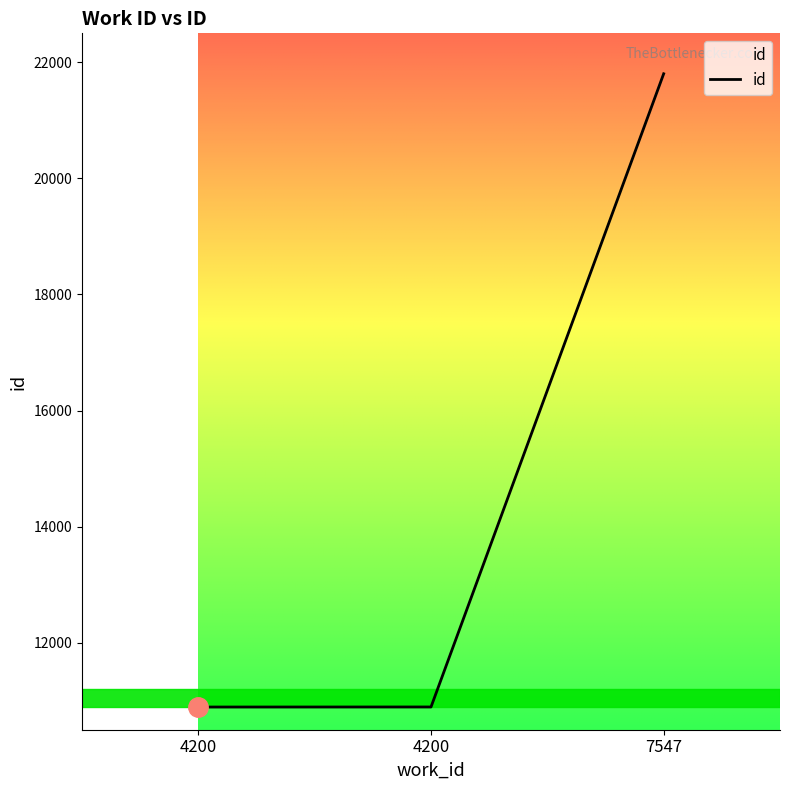

At which label does the data first exceed 10892?

7547